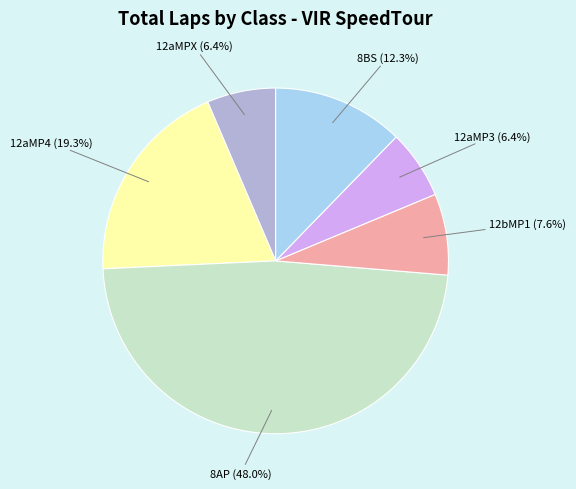

How many slices are in this pie chart?

6